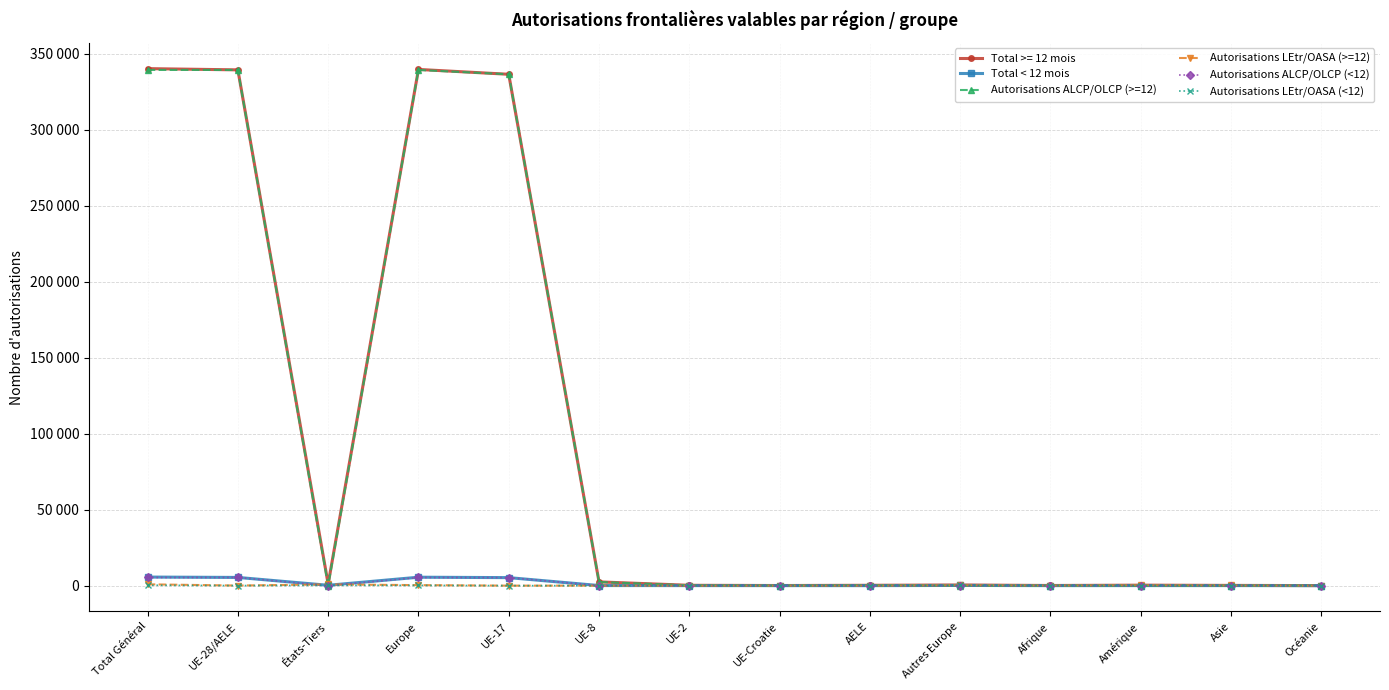

How many times do Total < 12 mois and Autorisations LEtr/OASA (>=12) cross each other?

5